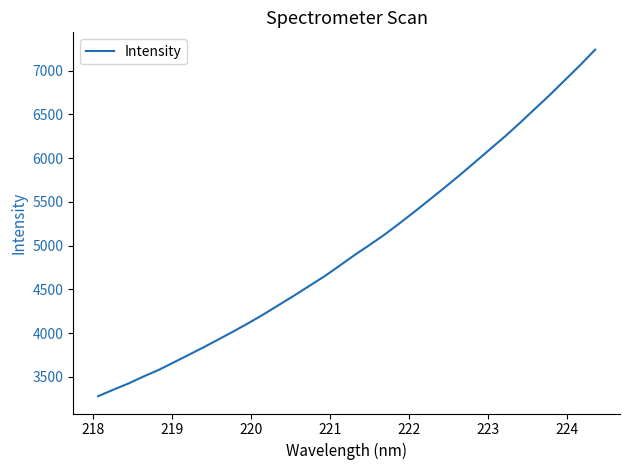

What is the difference between the maximum and minimum values?

3959.8